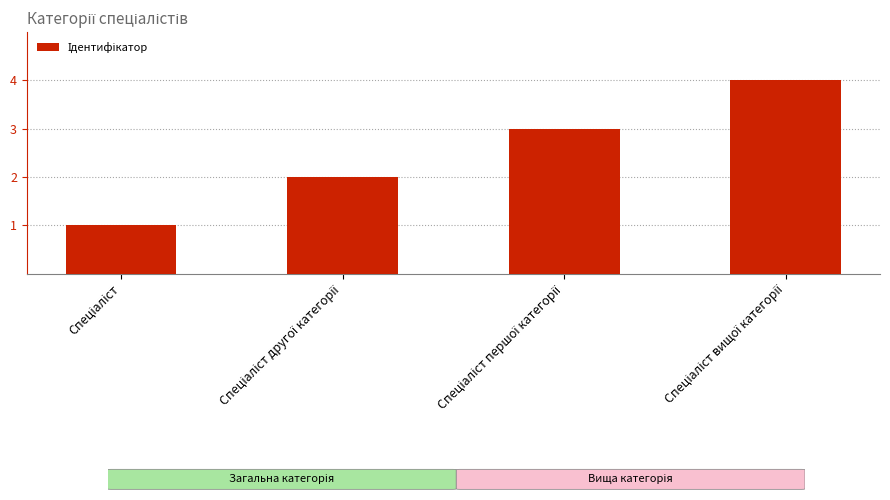

What is the sum of all values?

10